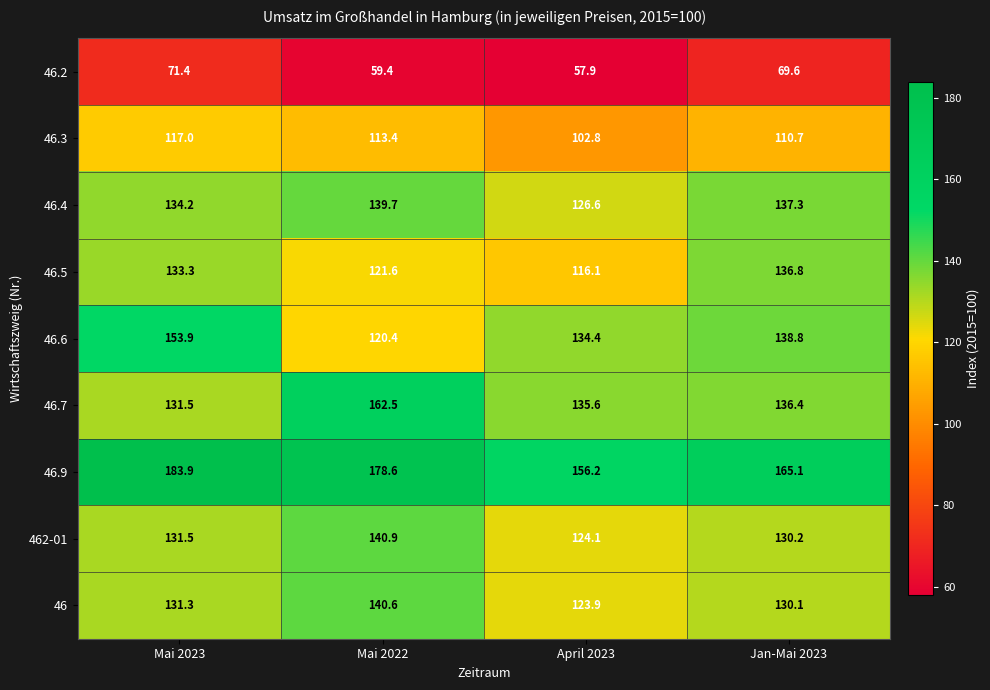

How many categories are shown in the chart?

4